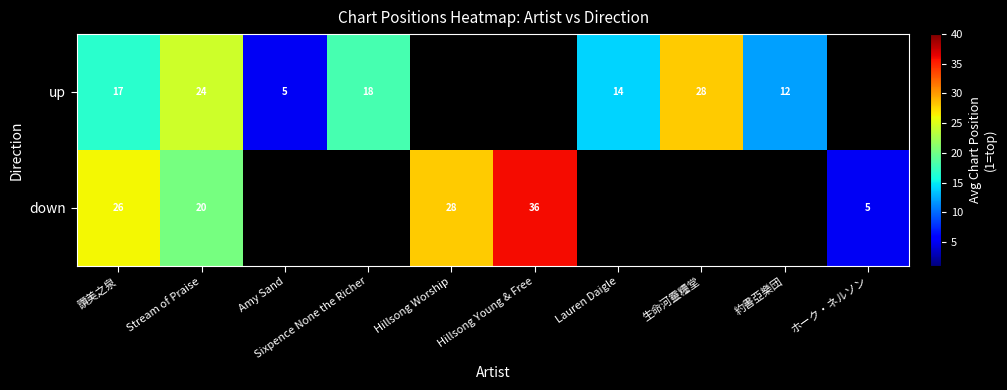

Rank the series at Stream of Praise from lowest to highest value.

down, up